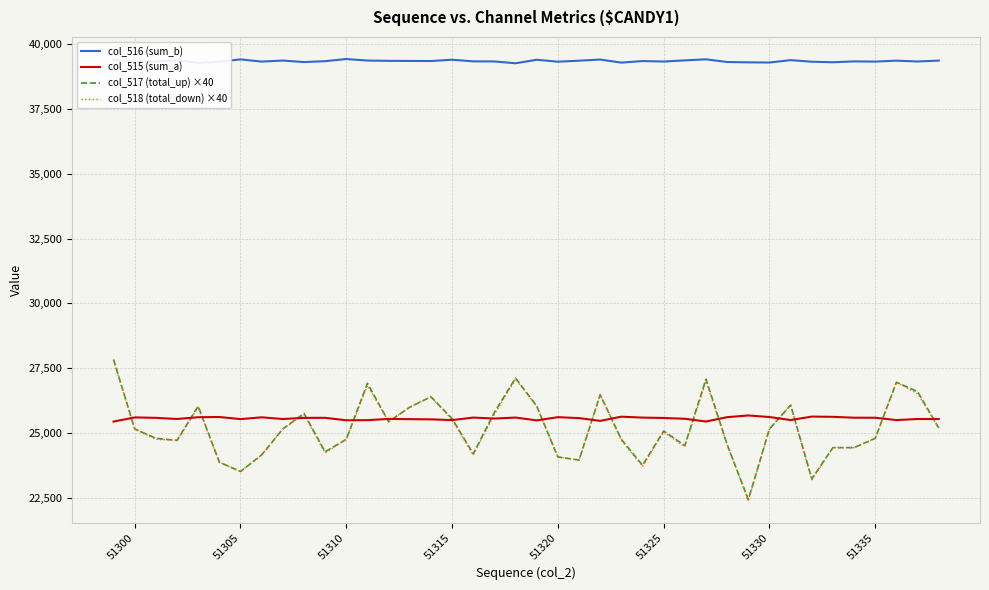

Which series has the largest total across all categories?

col_516 (sum_b)